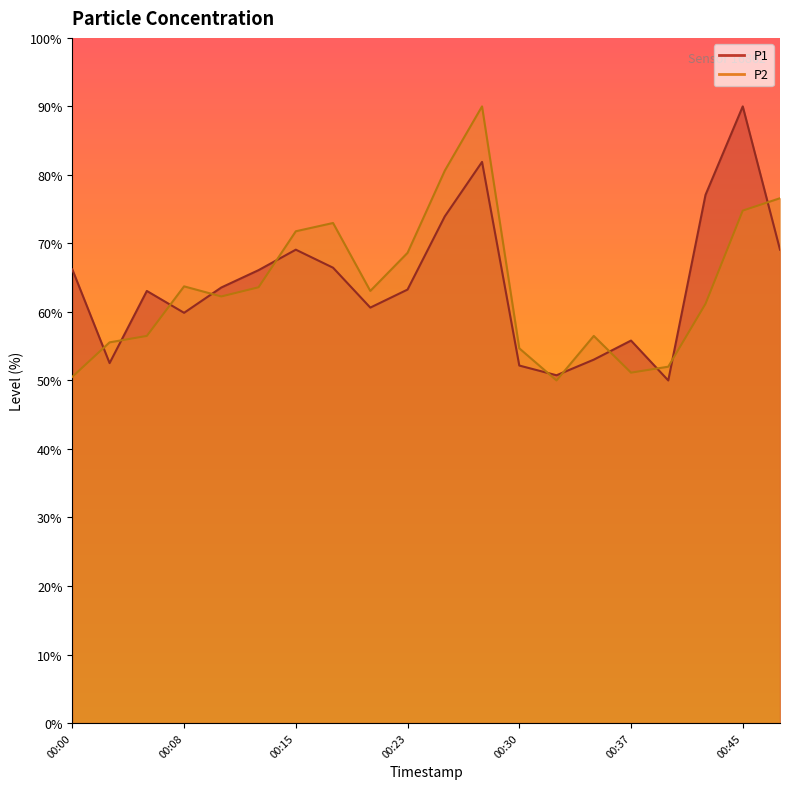

What is the difference between the highest and lowest values at 00:27?

8.1